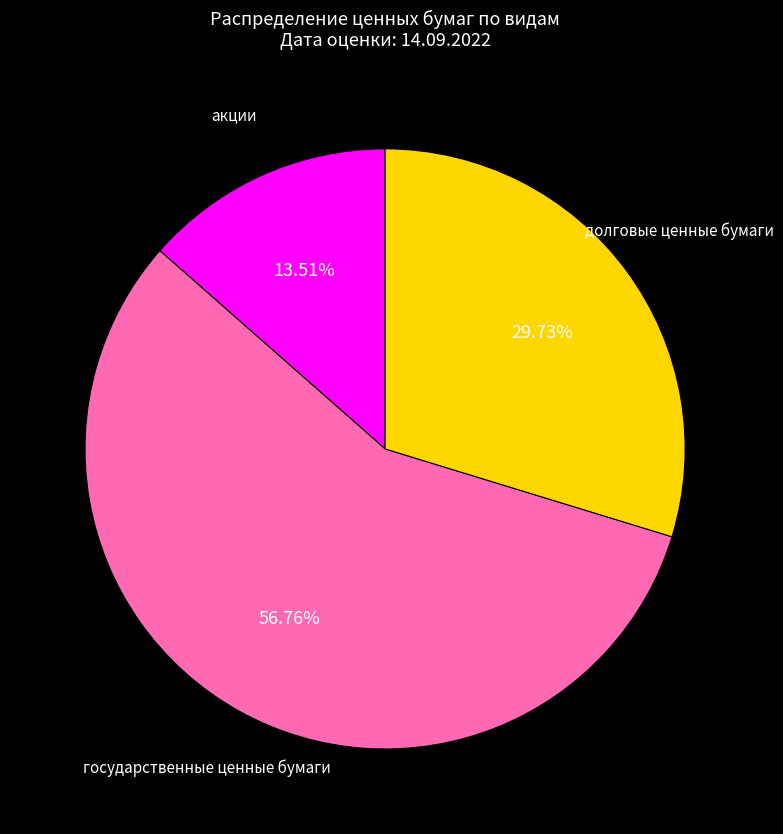

Is there a majority slice in this chart?

Yes